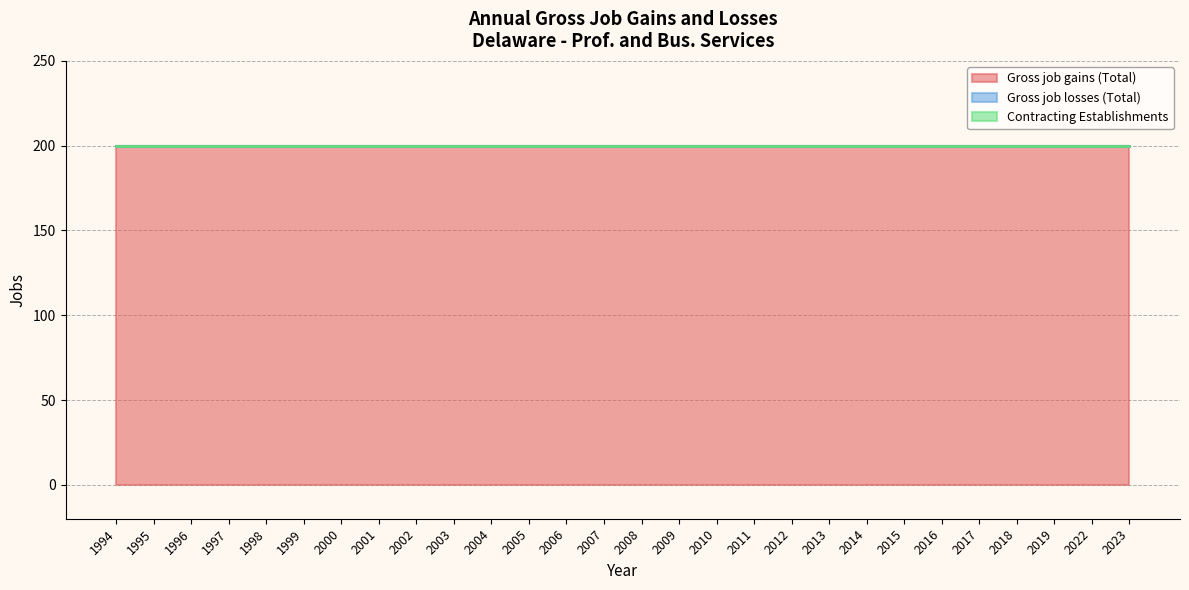

True or false: Contracting Establishments has a value of 0 at 1996.

True